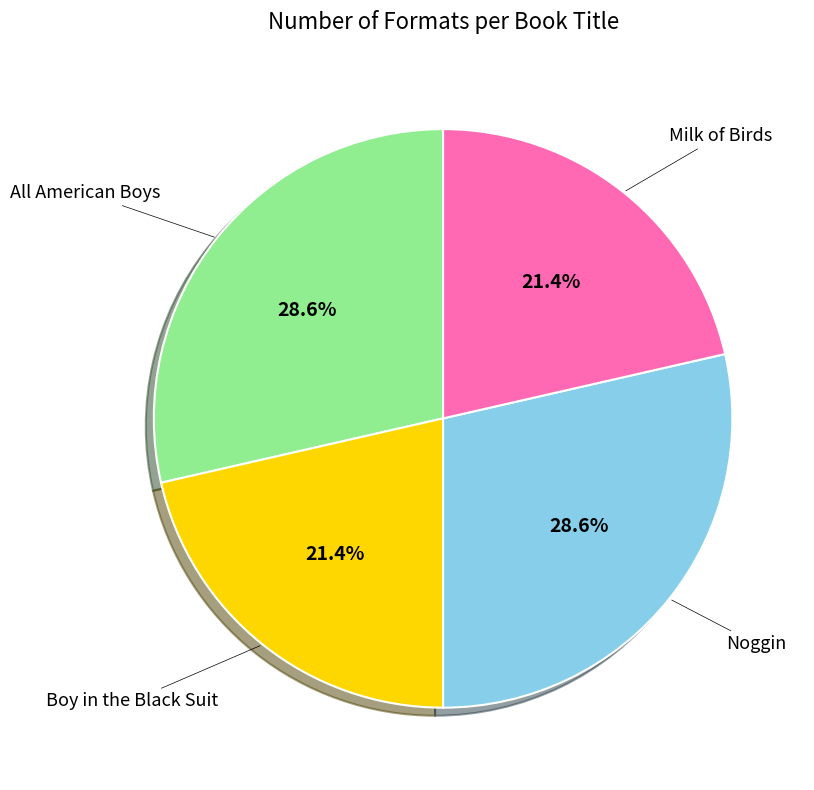

Does any single category account for the majority?

No